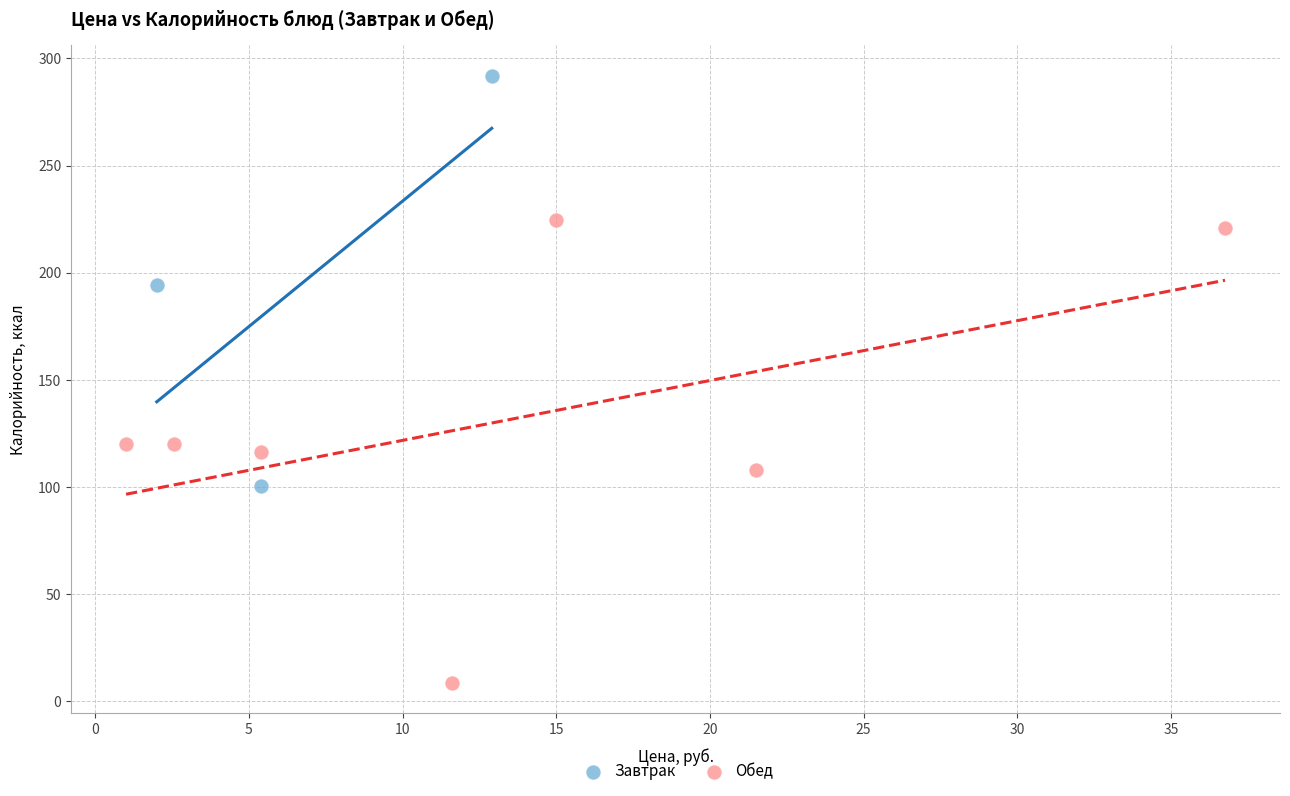

What are all the series names shown in the legend?

Завтрак, Обед